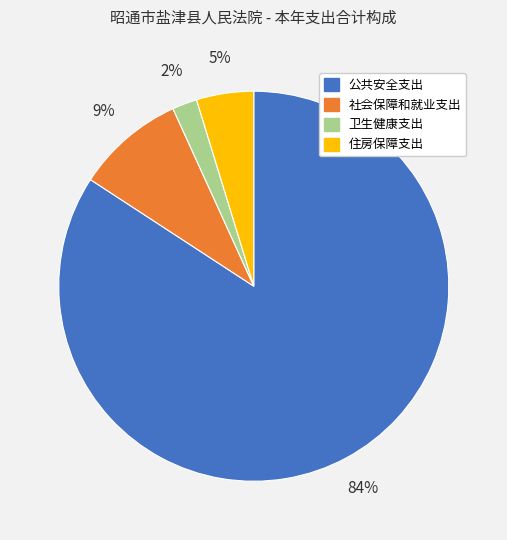

To the nearest percent, what percentage of the pie is 公共安全支出?

84%